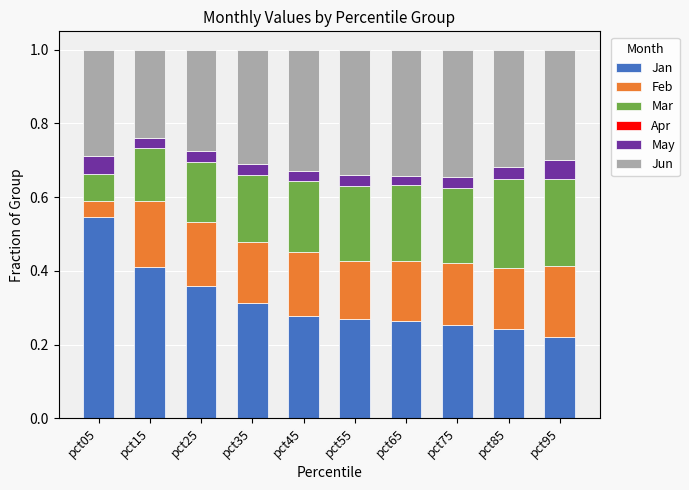

The Jan series shows 0.3 at pct35. True or false?

True